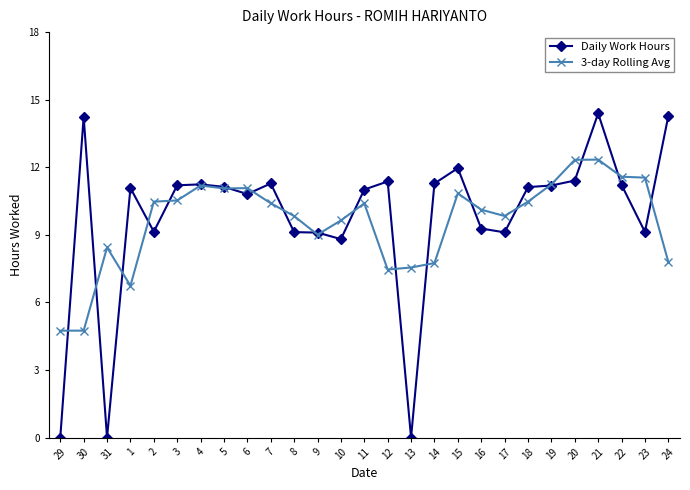

What is the highest value of the 3-day Rolling Avg series?

12.3